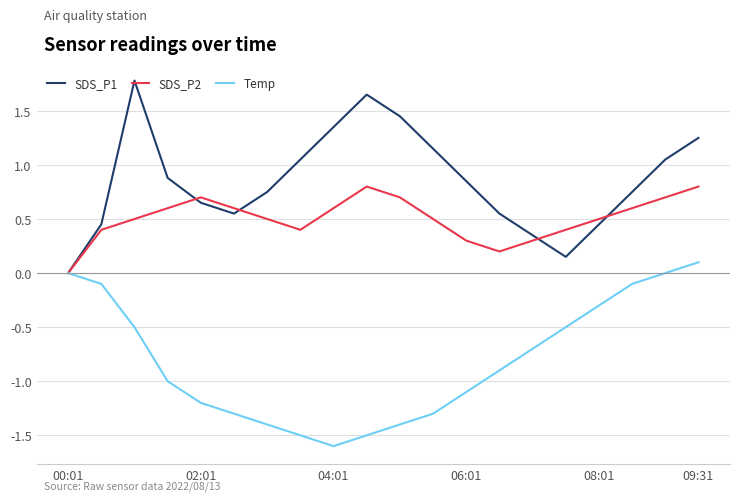

Rank the series by their average value, from lowest to highest.

Temp, SDS_P2, SDS_P1